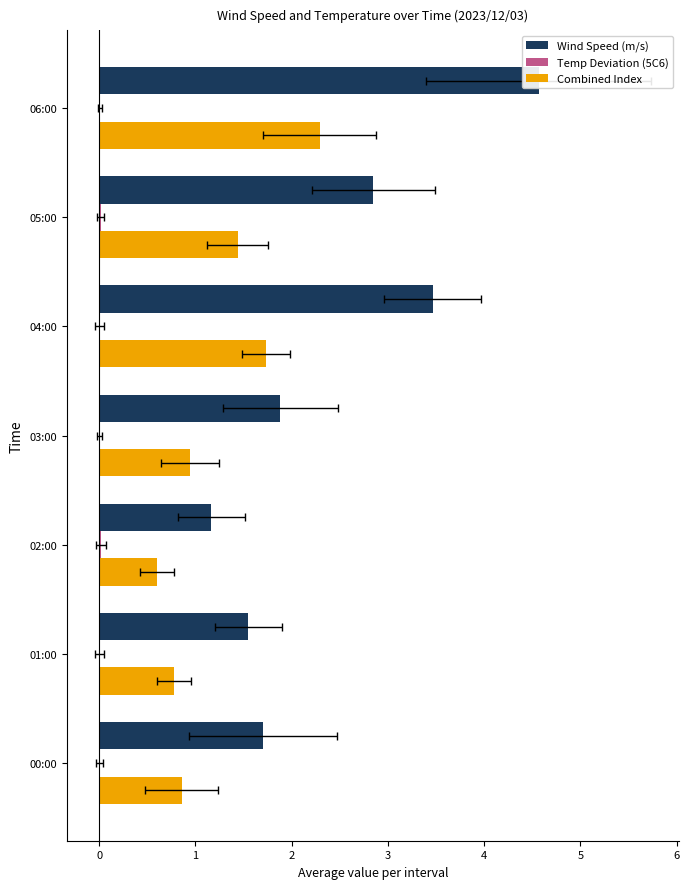

How many data points does each series have?

7